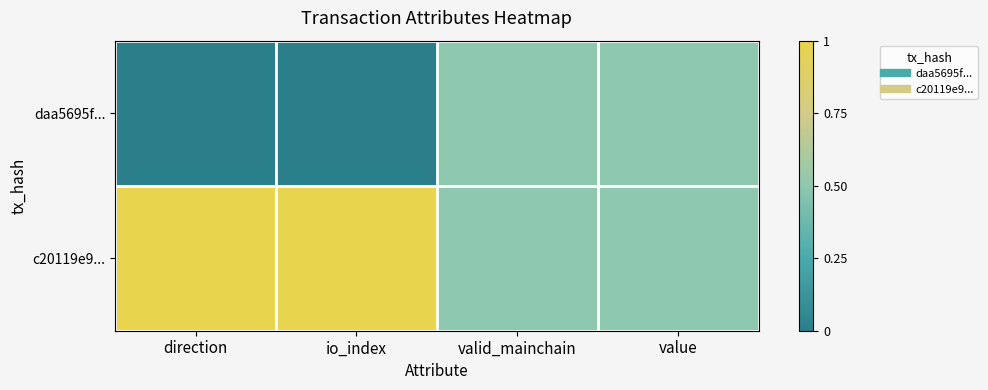

Which category has the highest value across all series?

direction